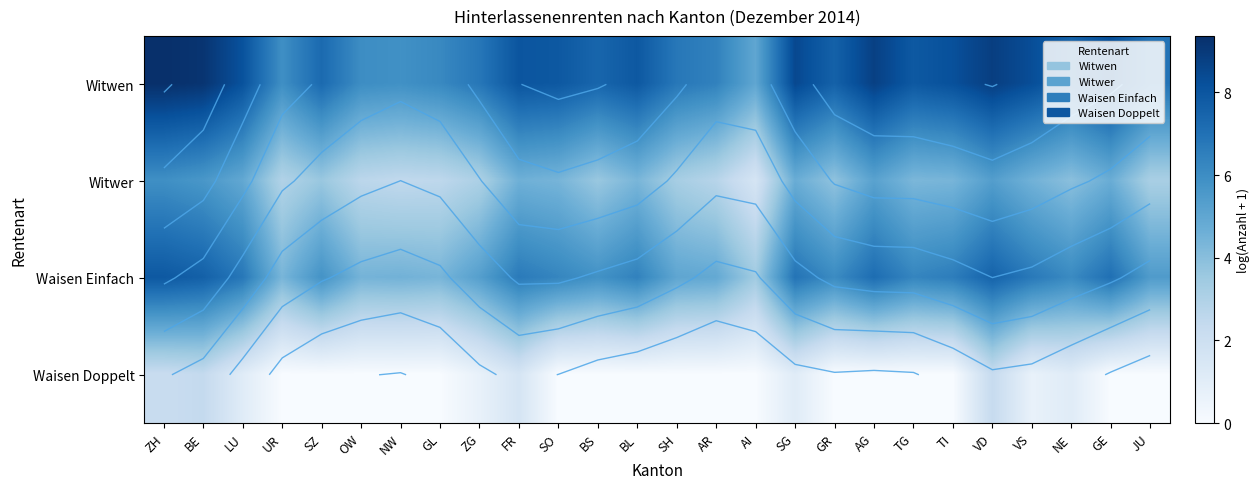

What is the greatest value displayed?

9.4